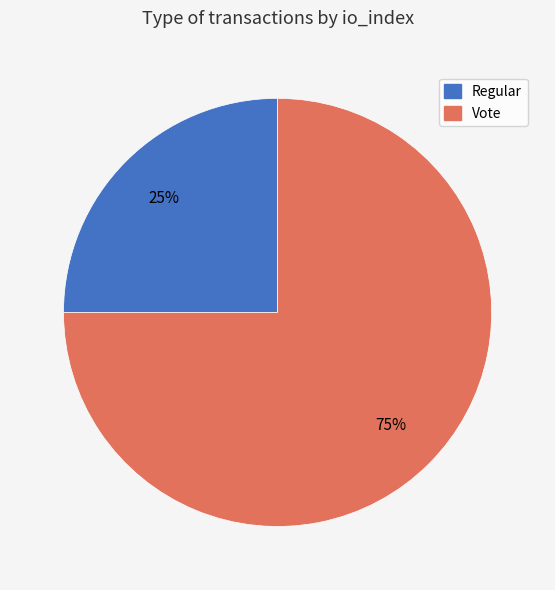

Do Vote and Regular together represent more than half of the pie?

Yes